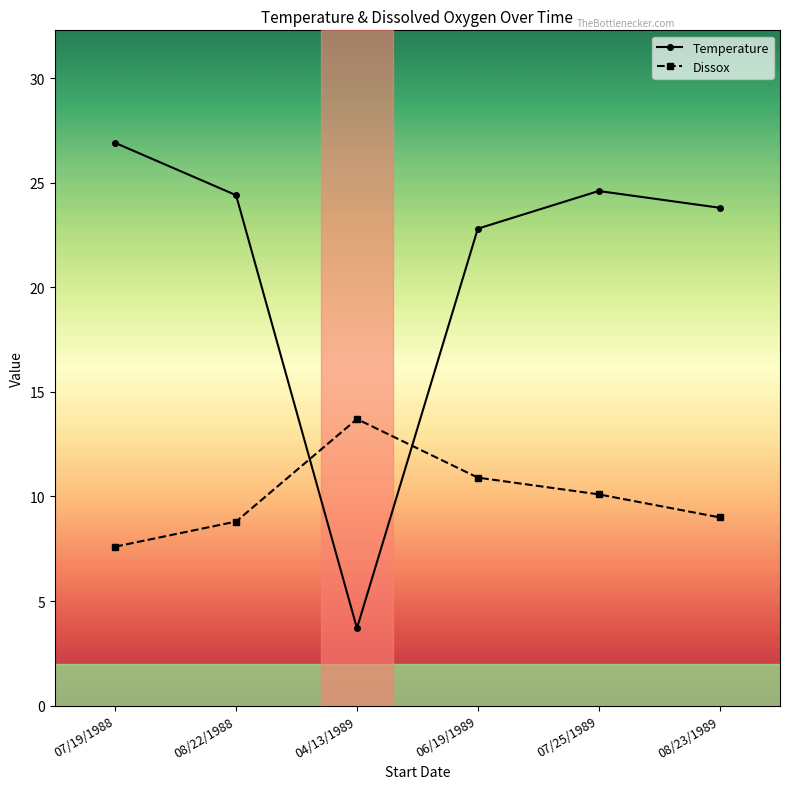

Is the value of Temperature at 06/19/1989 greater than the value of Dissox at 07/19/1988?

Yes